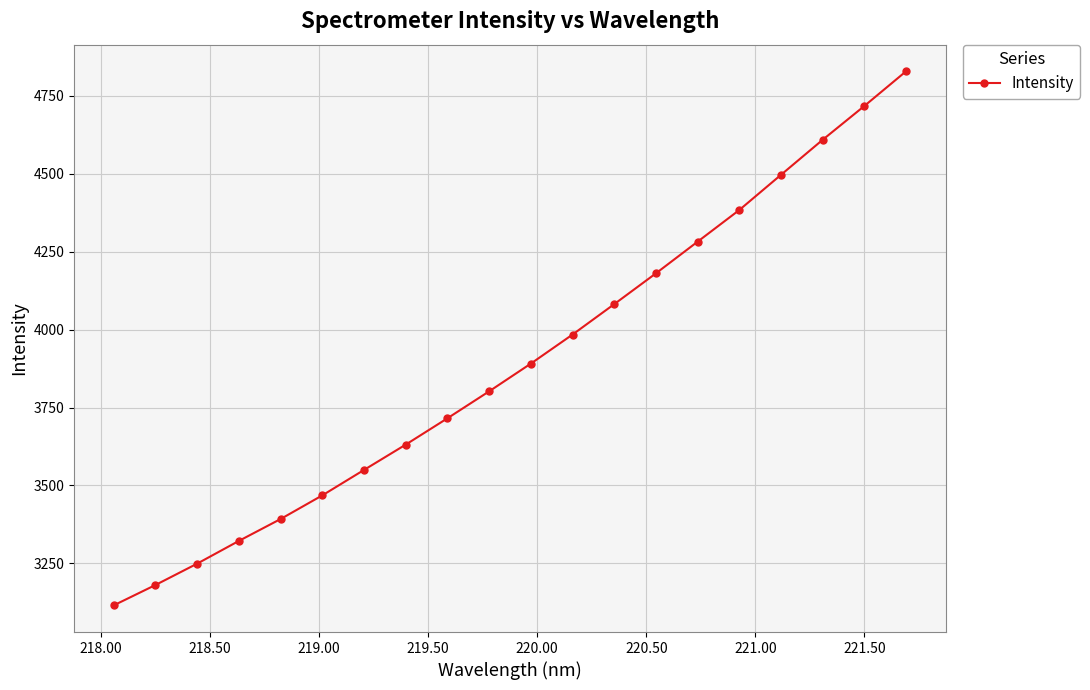

What is the value of the 17th point from the left?

4496.7